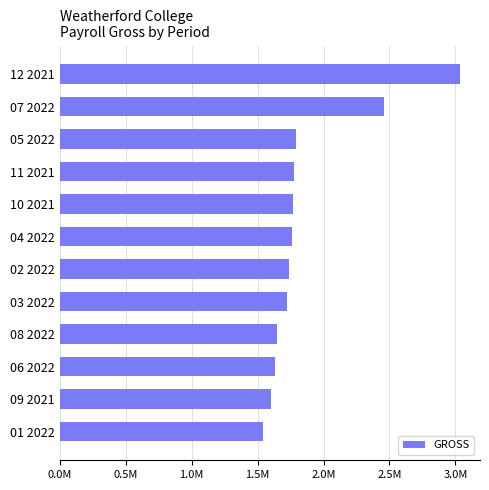

What is the difference between the second highest and second lowest values?

860791.0